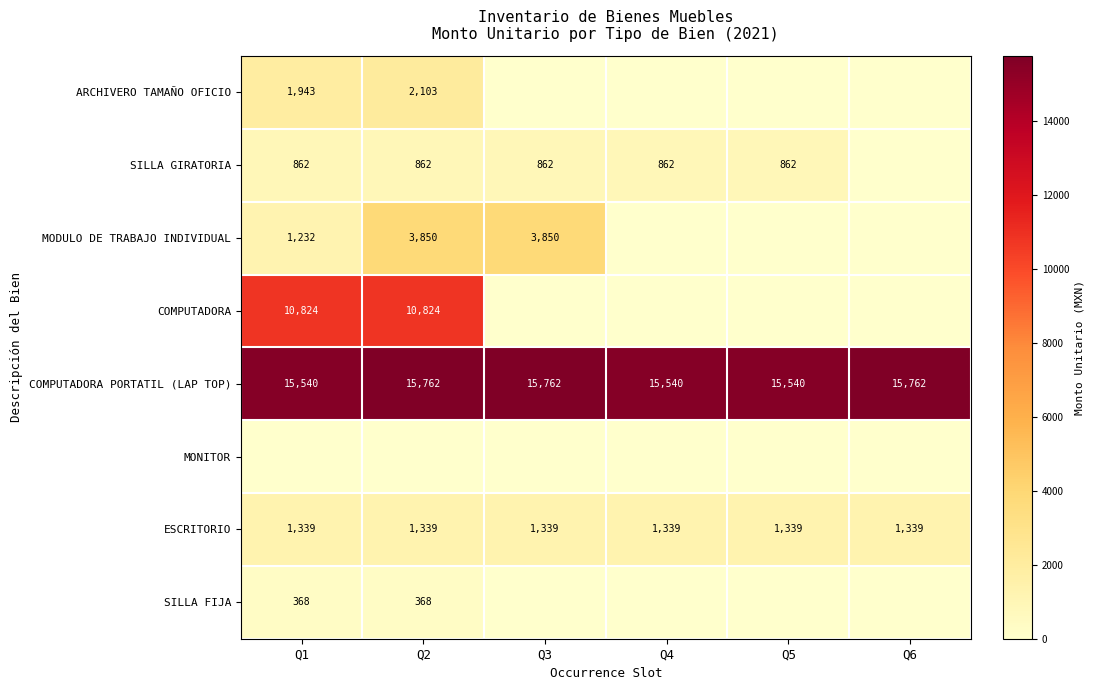

Between Q1 and Q3, which is larger?

Q1